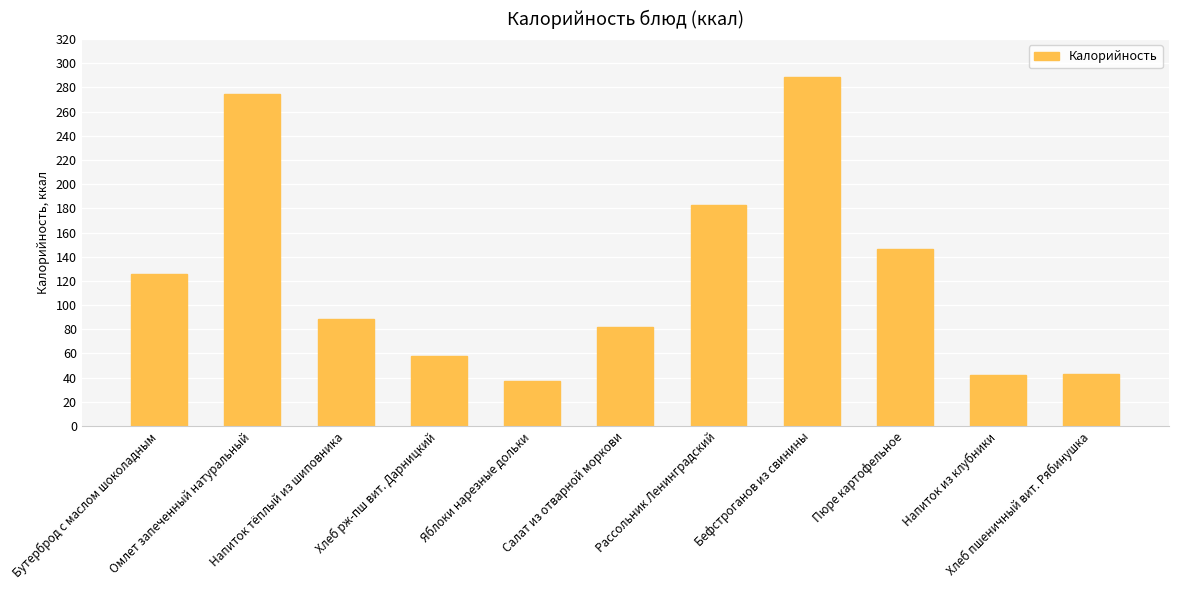

What is the difference between the maximum and minimum values?

250.8